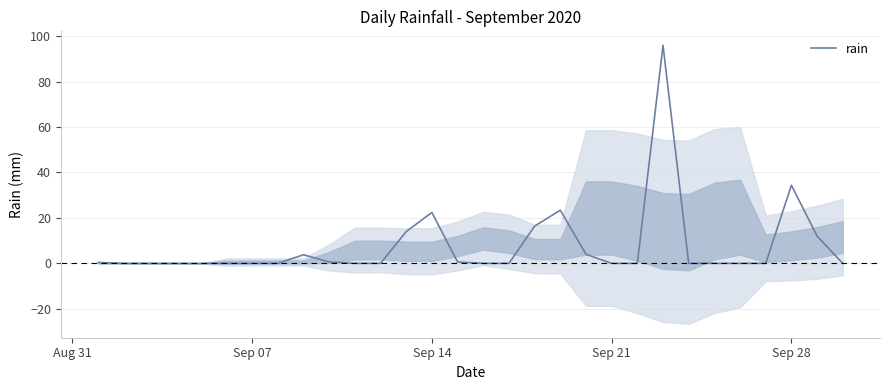

The rain series shows 0.0 at Sep 21. True or false?

True